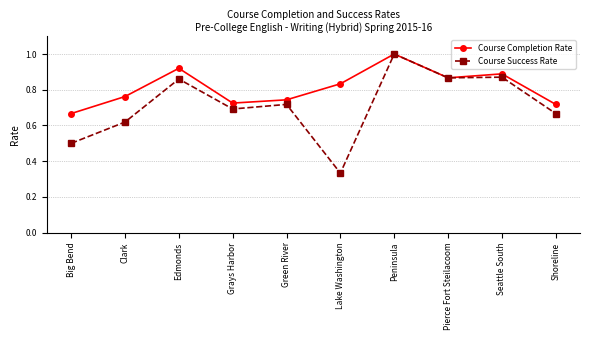

True or false: Course Completion Rate has more than 0 interior local peaks.

True